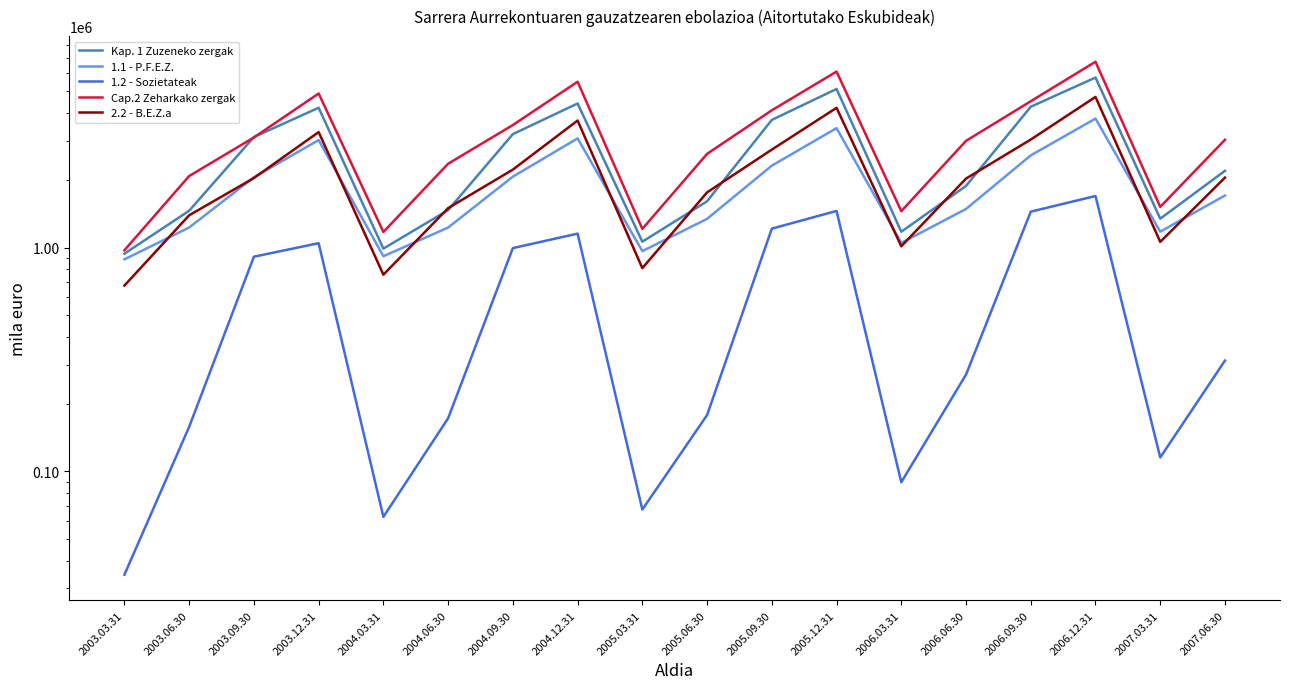

Is it true that 1.1 - P.F.E.Z. equals 1177647.2 at 2007.03.31?

True